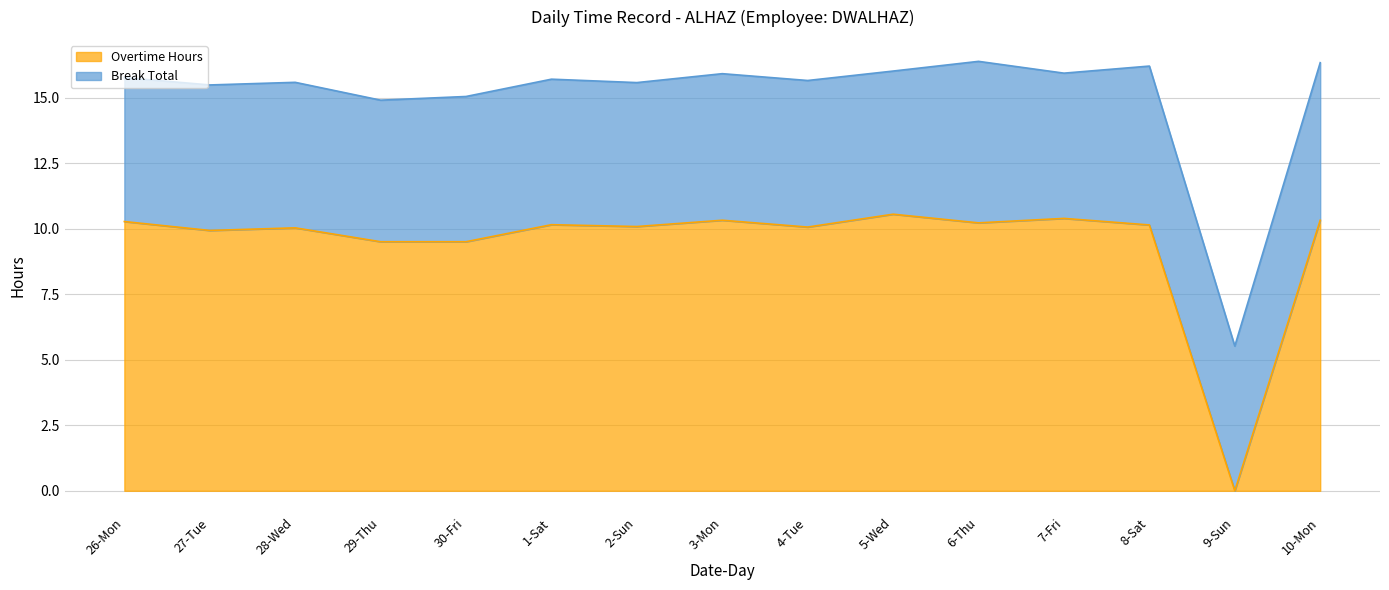

How many values are below 10?

4